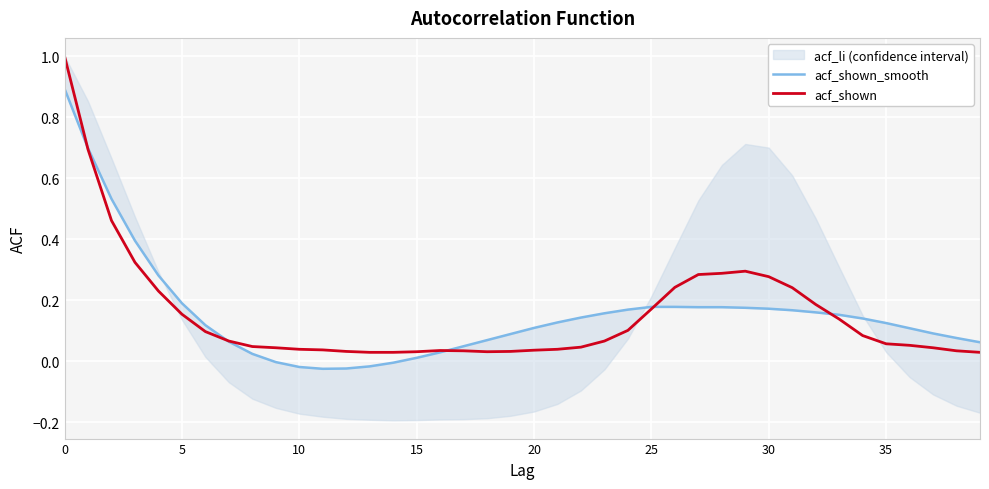

At 11, list the series in order from largest to smallest.

acf_shown, acf_shown_smooth